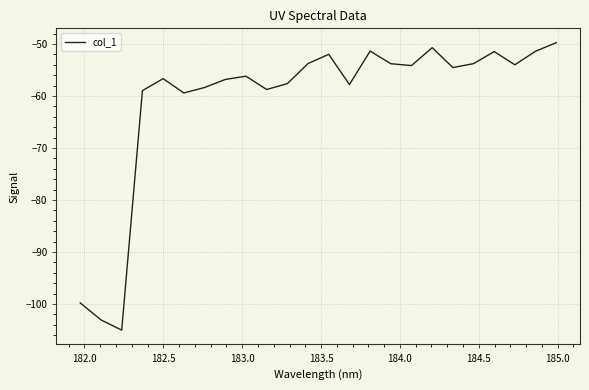

What is the greatest value displayed?

-49.8